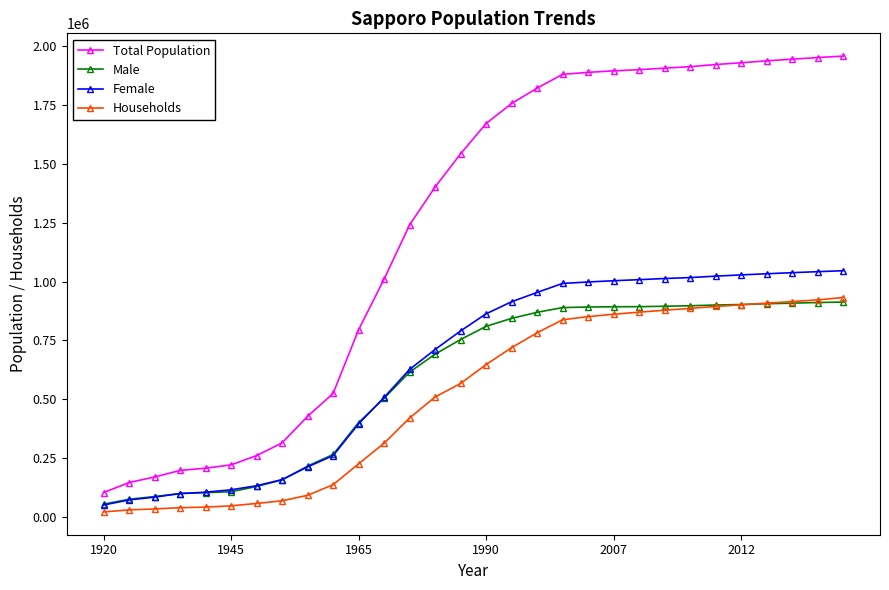

What is the maximum value for Households?

931866